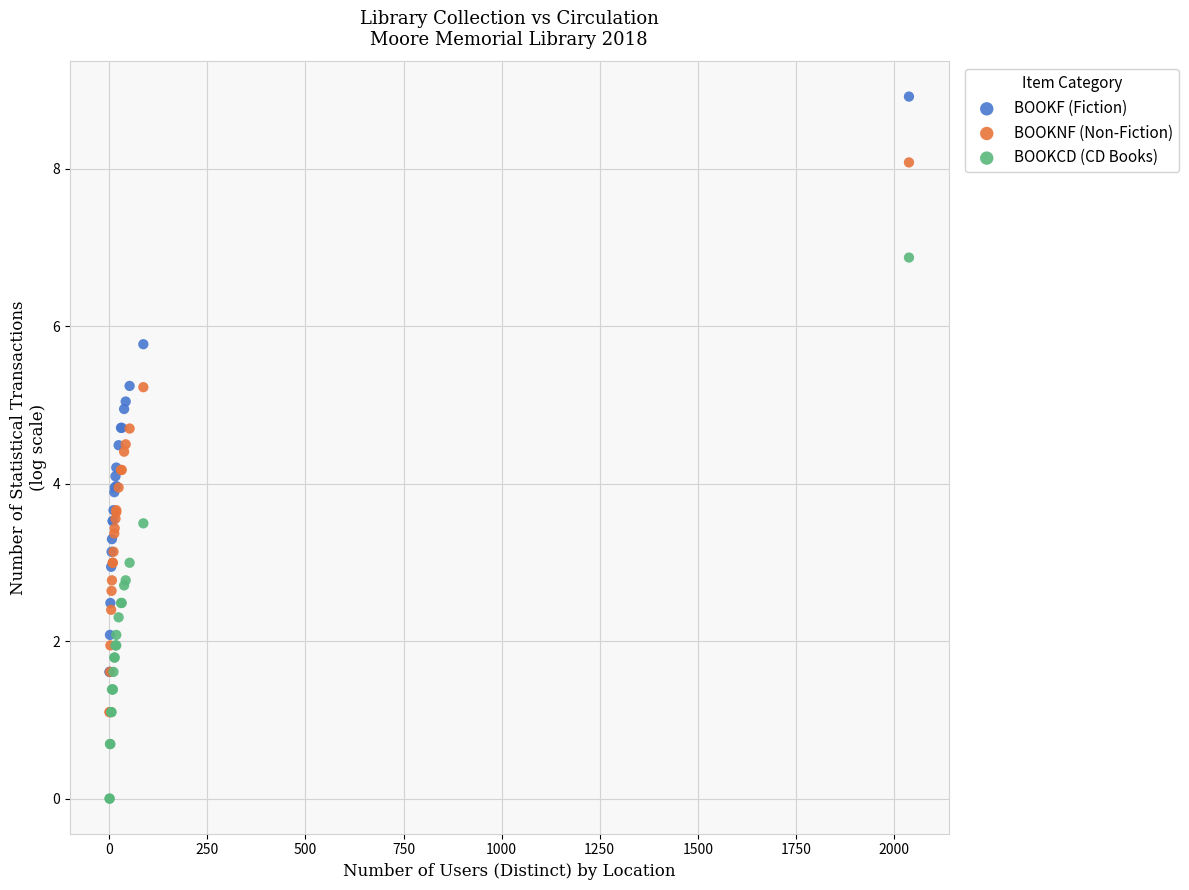

What are all the series names shown in the legend?

BOOKF (Fiction), BOOKNF (Non-Fiction), BOOKCD (CD Books)